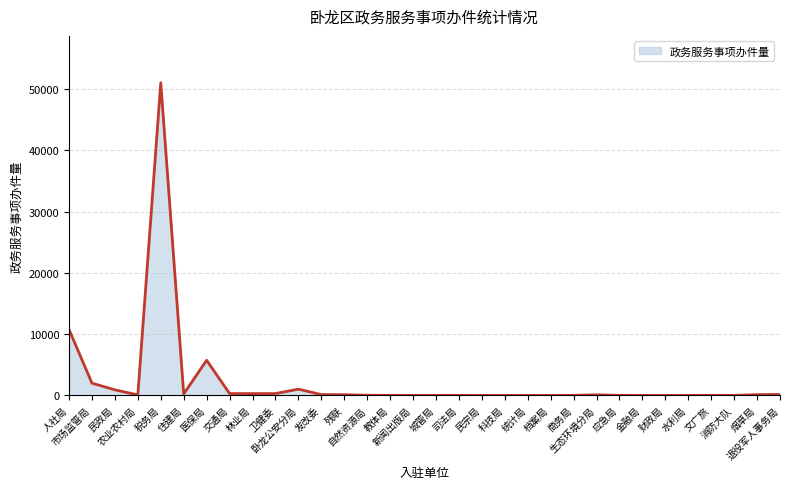

Reading right to left, transcribe all the data shown in this chart.

退役军人事务局=149	烟草局=126	消防大队=1	文广旅=12	水利局=1	财政局=1	金融局=0	应急局=8	生态环境分局=98	商务局=6	档案局=0	统计局=0	科技局=0	民宗局=0	司法局=6	城管局=5	新闻出版局=2	教体局=6	自然资源局=25	残联=115	发改委=129	卧龙公安分局=1019	卫健委=297	林业局=292	交通局=300	医保局=5731	住建局=239	税务局=51001	农业农村局=75	民政局=906	市场监管局=1996	人社局=10748